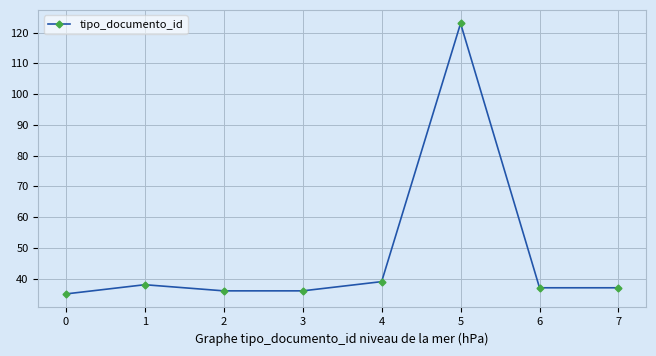

Reading right to left, list all the values displayed in this chart.

7=37	6=37	5=123	4=39	3=36	2=36	1=38	0=35